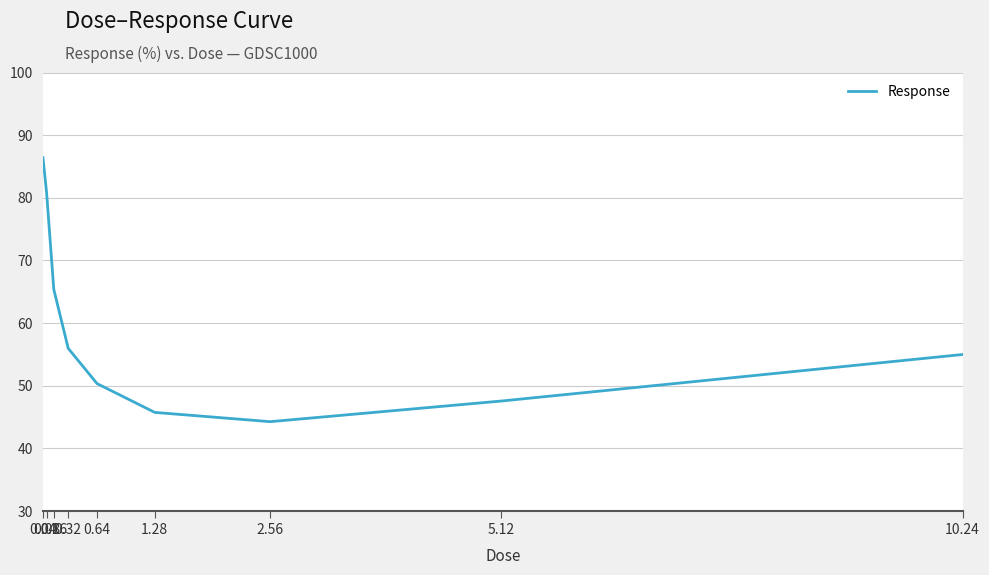

The value at 0.16 is 65.4. True or false?

True